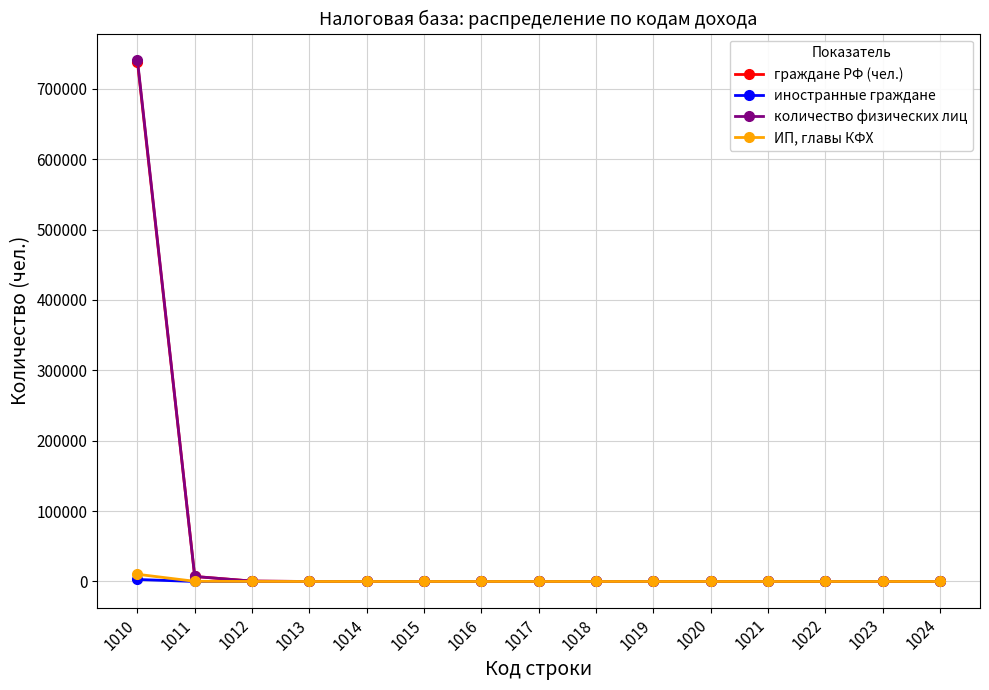

True or false: количество физических лиц has more than 1 points higher than both neighbors.

True